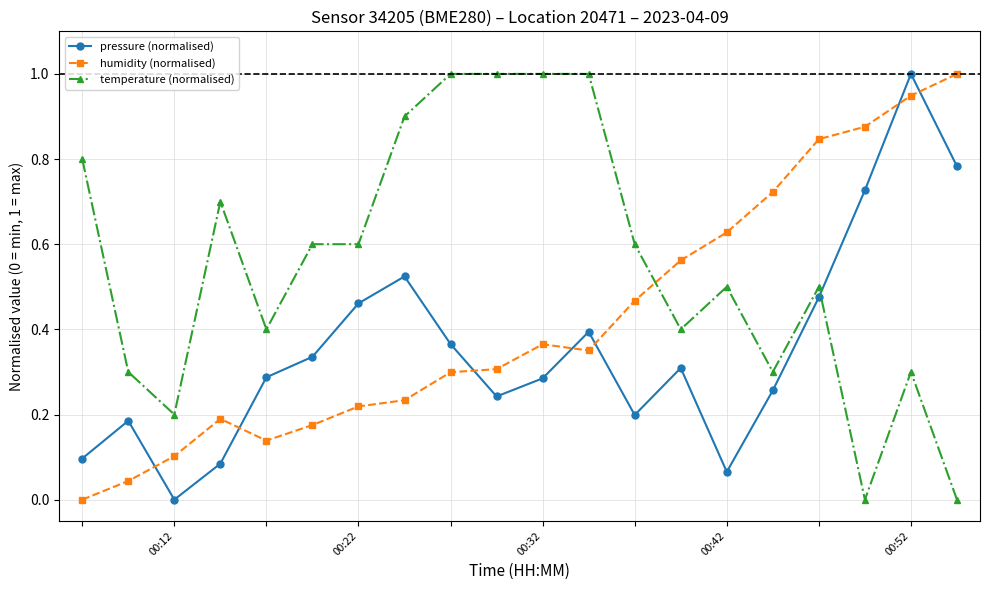

How many data points in pressure (normalised) are above 0?

19